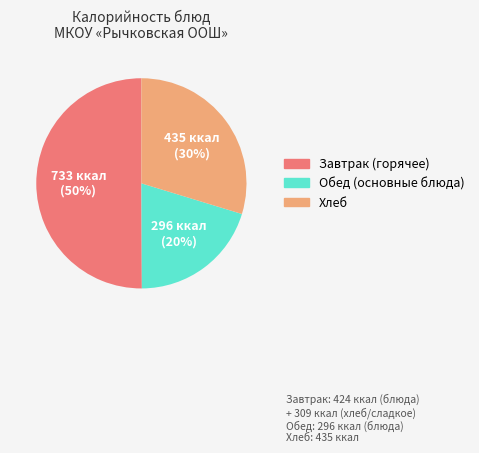

Do Завтрак (горячее) and Обед (основные блюда) together represent more than half of the pie?

Yes